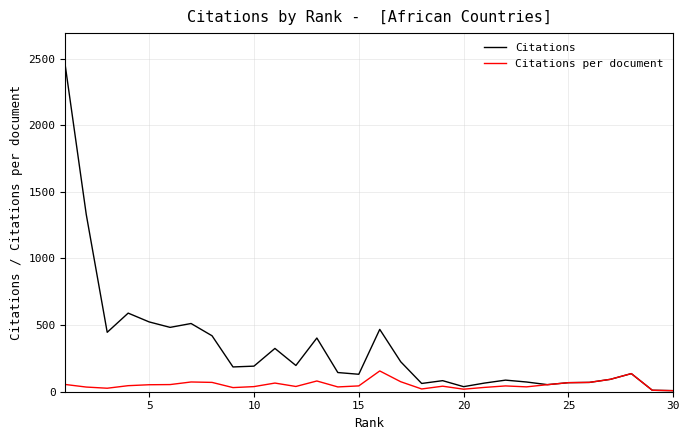

Rank the series by their average value, from lowest to highest.

Citations per document, Citations